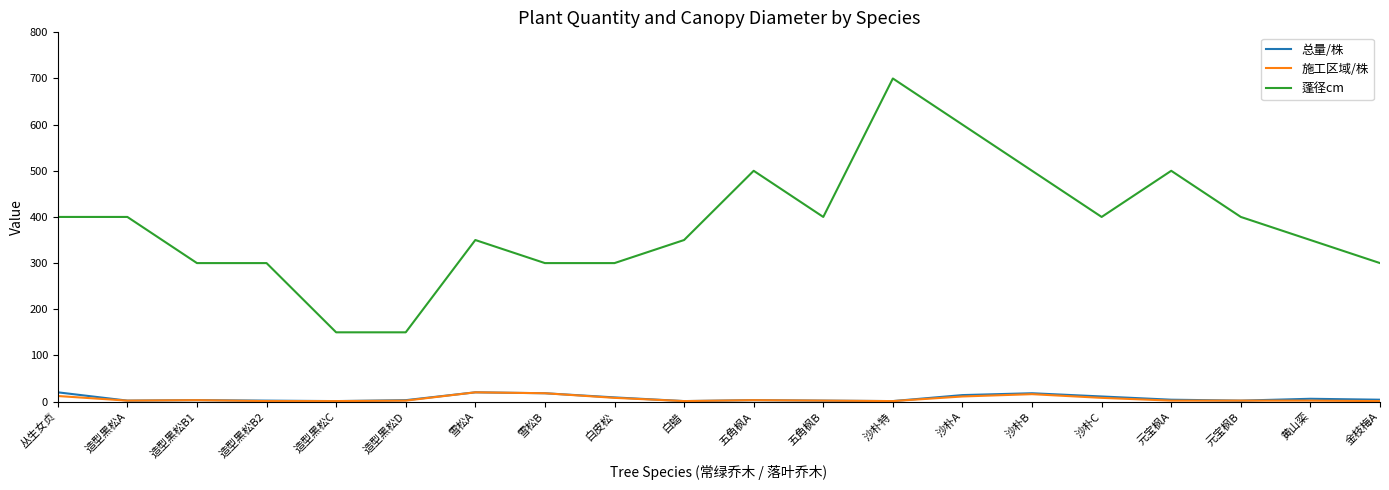

Which series has the widest spread of values?

蓬径cm